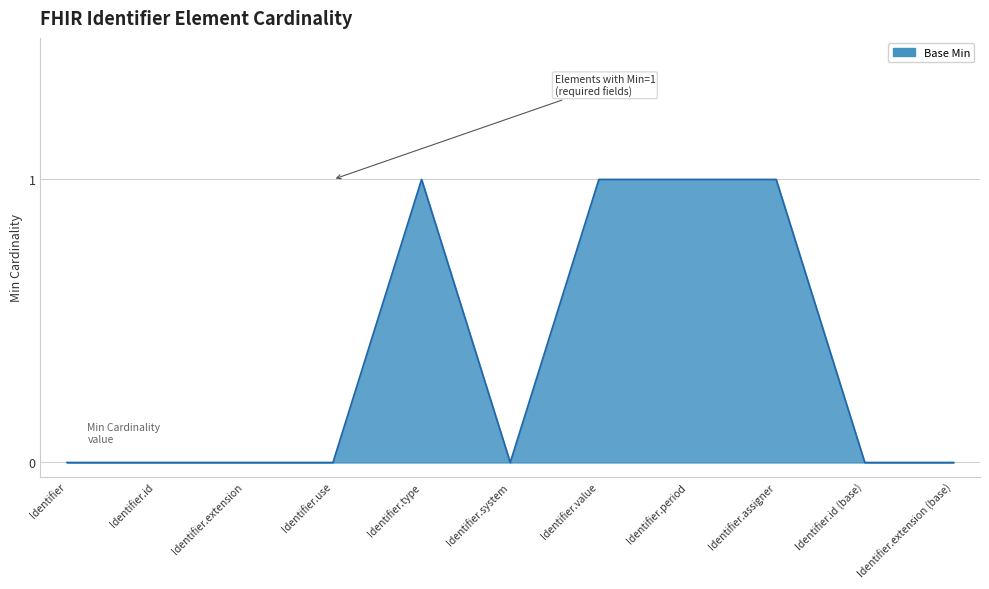

Between Identifier.extension and Identifier.type, which is larger?

Identifier.type